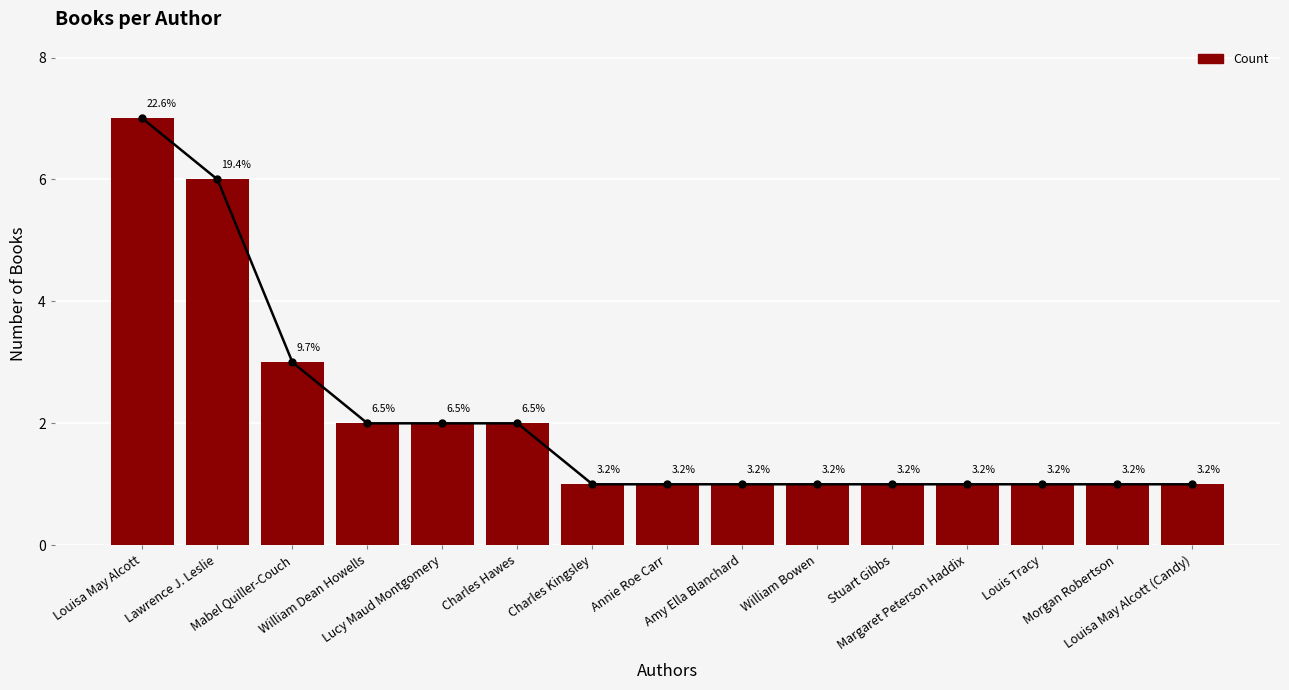

At which label is the value closest to 4?

Mabel Quiller-Couch